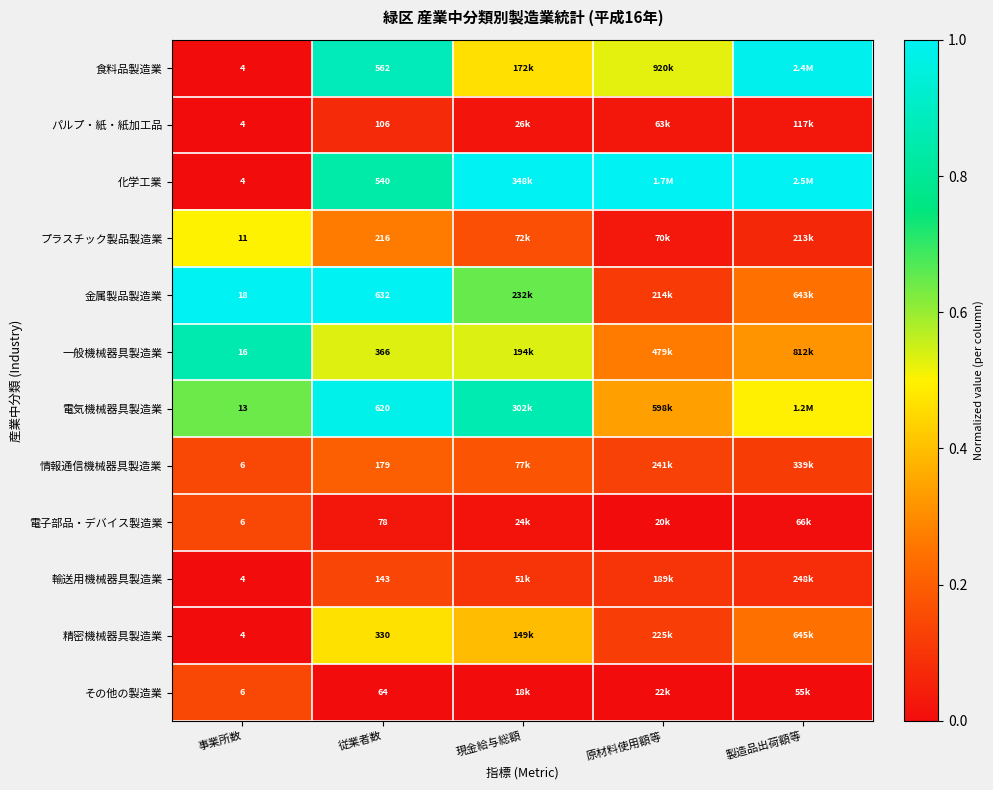

Is the value of 食料品製造業 at 従業者数 greater than the value of プラスチック製品製造業 at 従業者数?

Yes